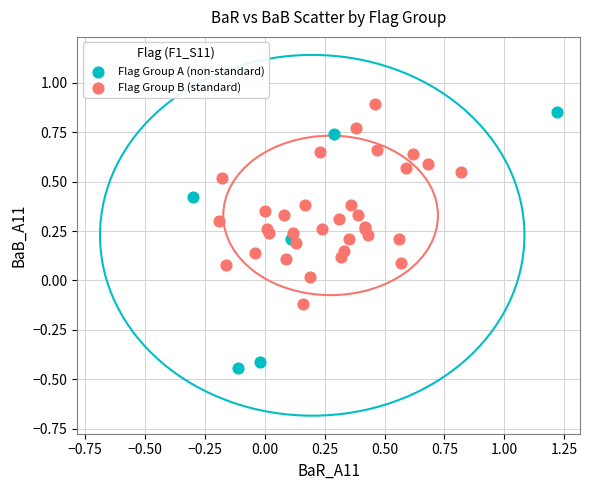

Which series has the widest spread of Y values?

Flag Group A (non-standard)